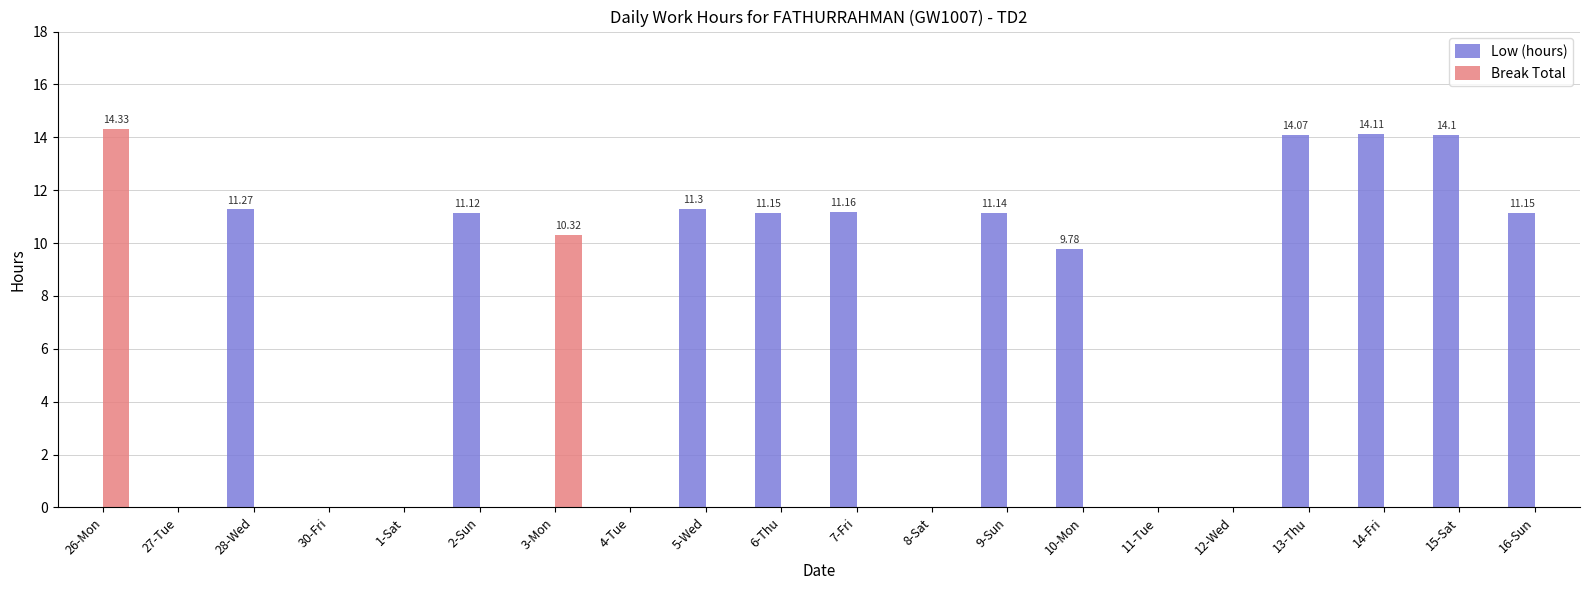

How many groups of bars are there?

20